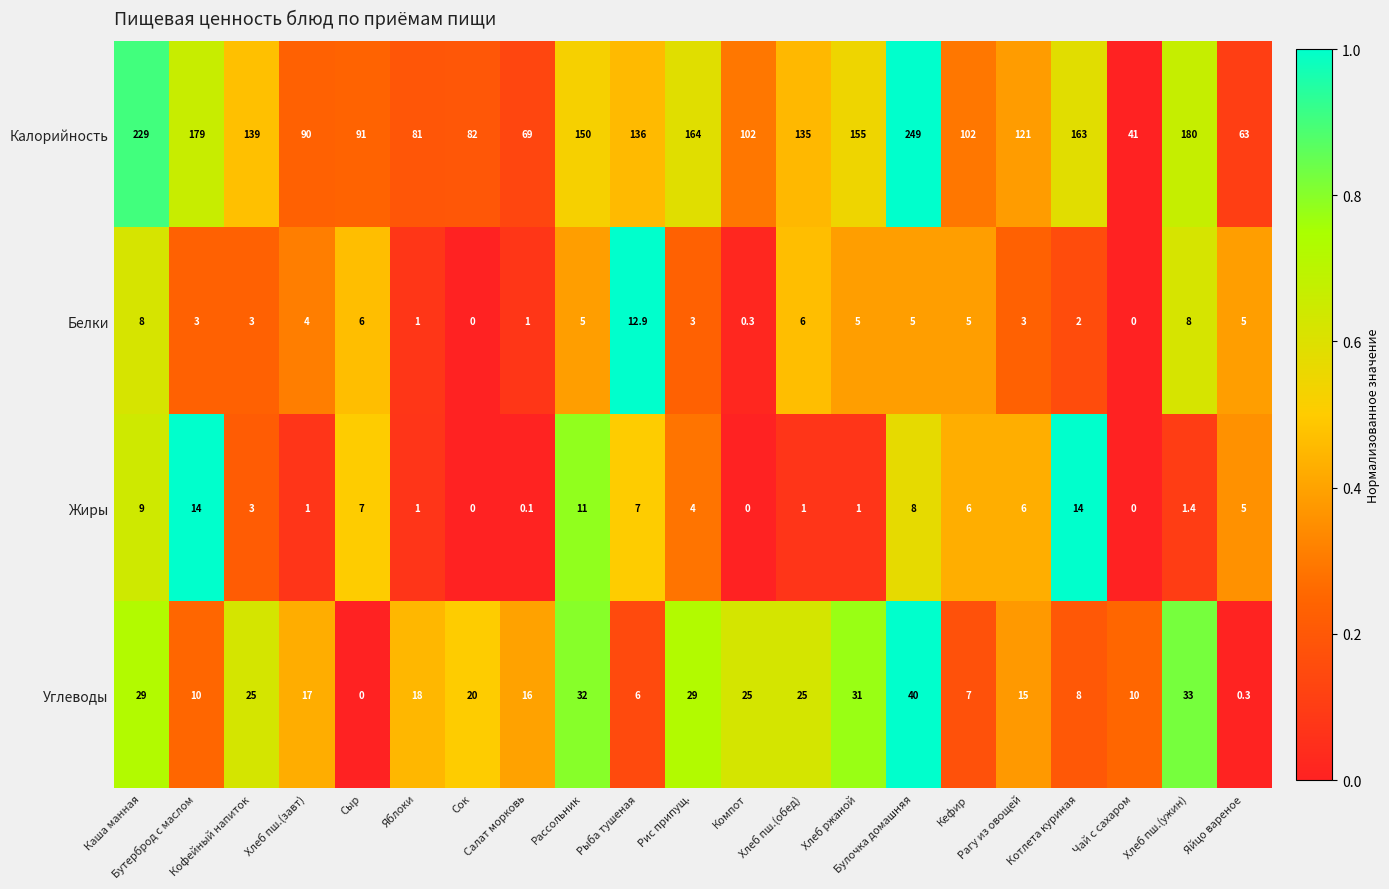

Which series has the largest range (max minus min)?

Калорийность